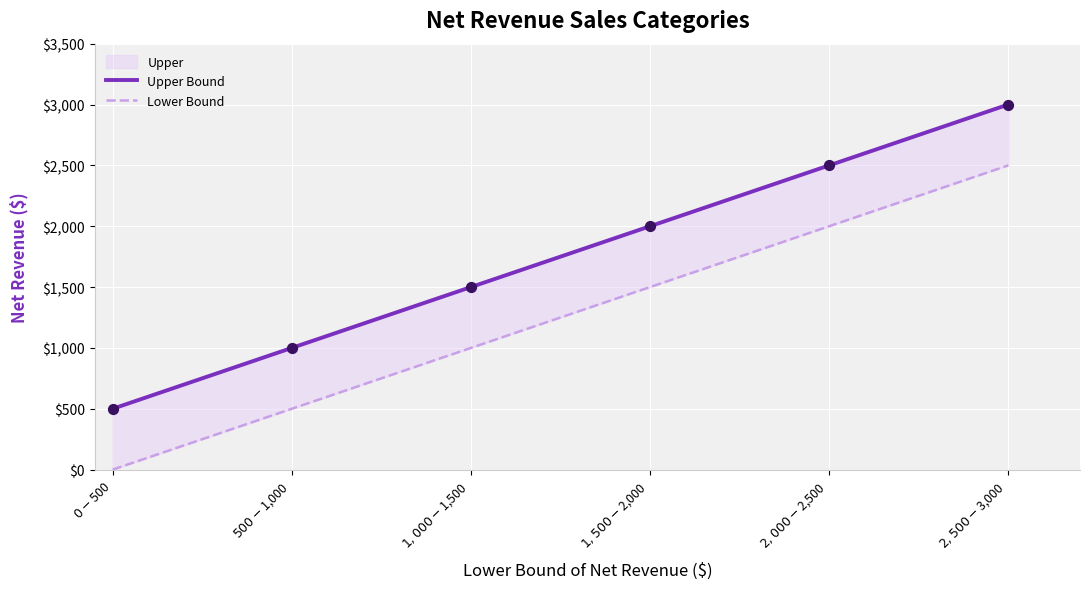

Which series contains the lowest Y value?

Lower Bound